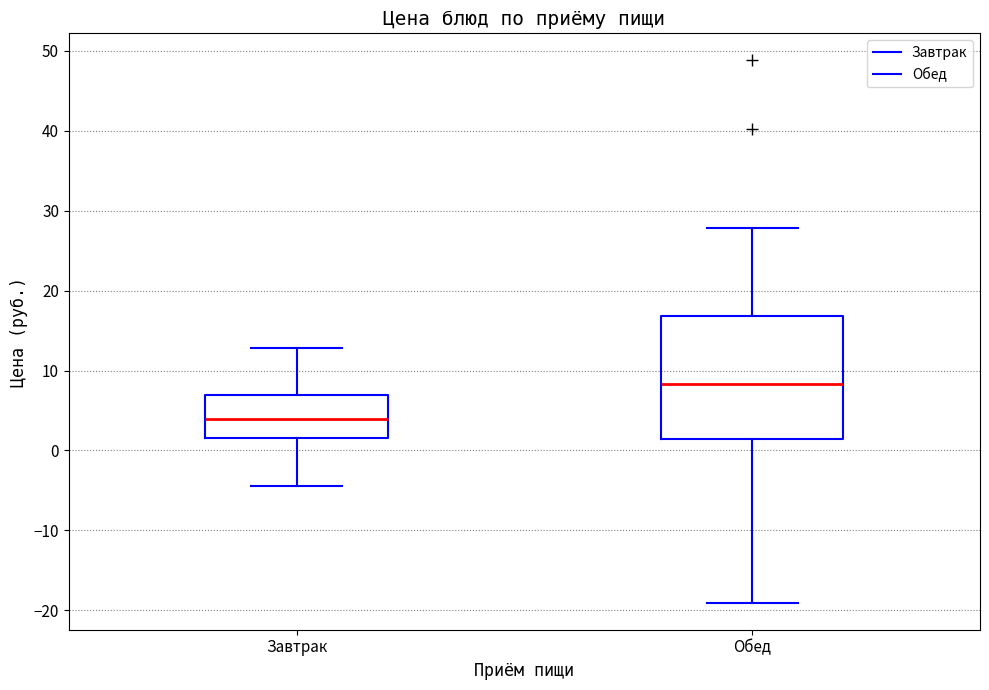

Where does the median line of the box for Завтрак sit on the y-axis? The values are not printed on the chart, so give them approximately, as read against the axis.

4